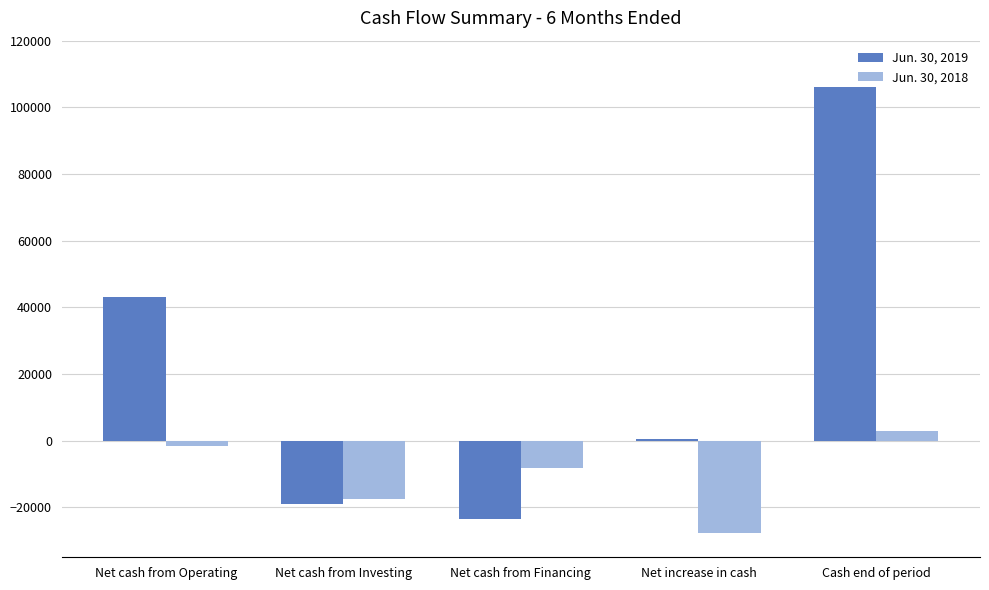

Which label corresponds to the largest value in the chart?

Cash end of period